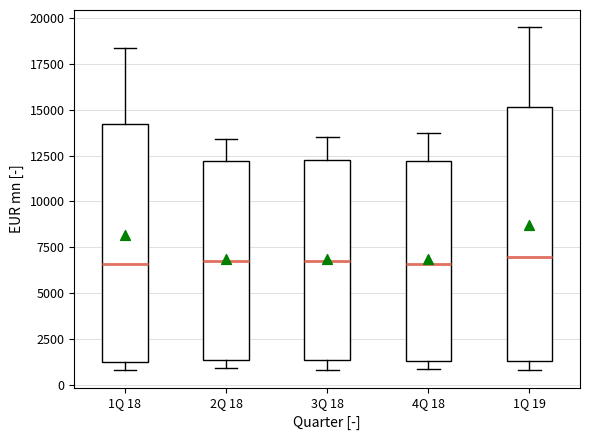

Which box is the tallest, from its lower edge to its upper edge?

1Q 19